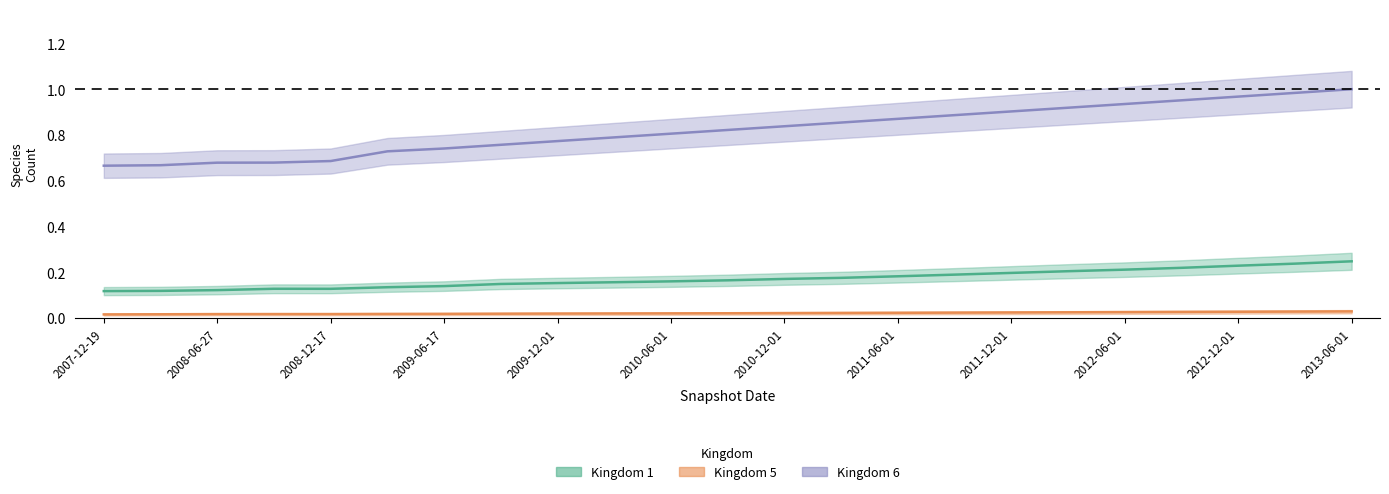

True or false: kingdom_1 has more than 0 points higher than both neighbors.

True